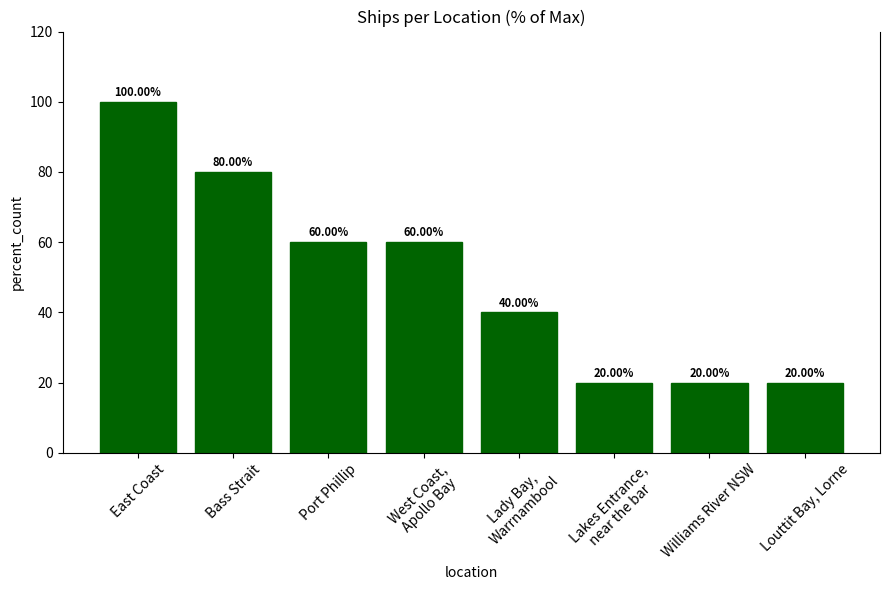

What is the change in value from Port Phillip to Lakes Entrance,
near the bar?

-40